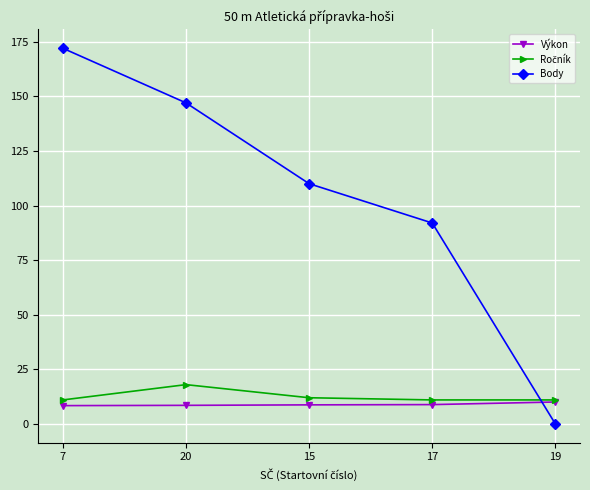

What is the total value across all series at 17?

111.9